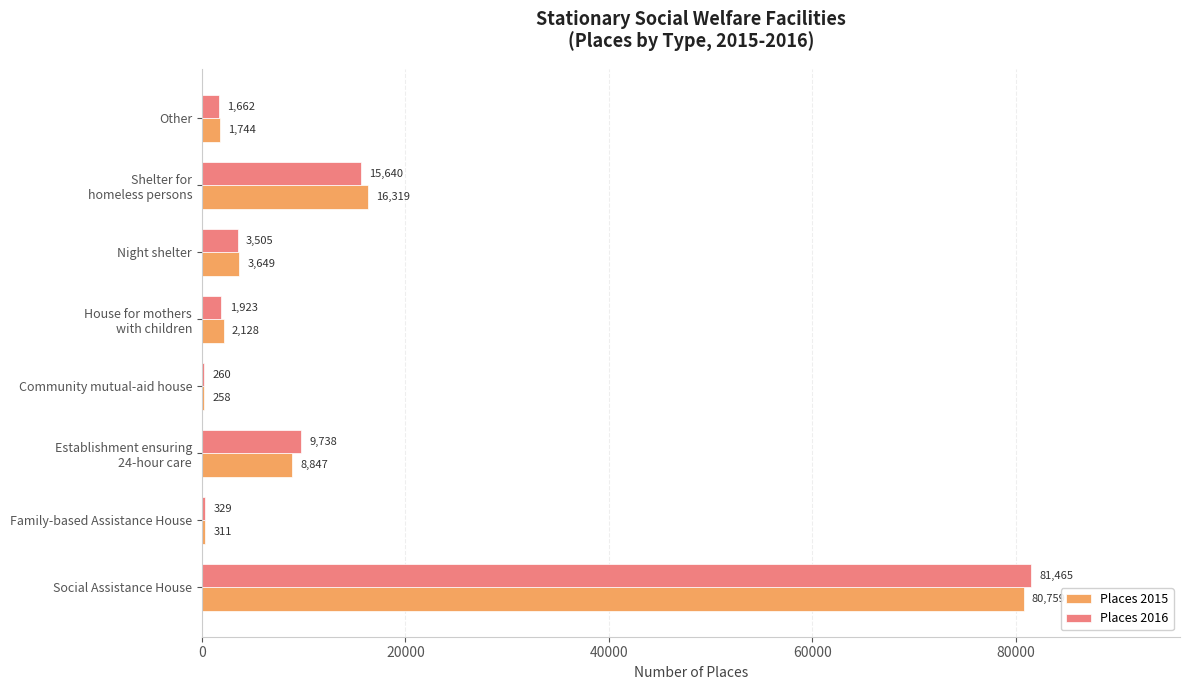

At which category is the sum across all series the highest?

Social Assistance House